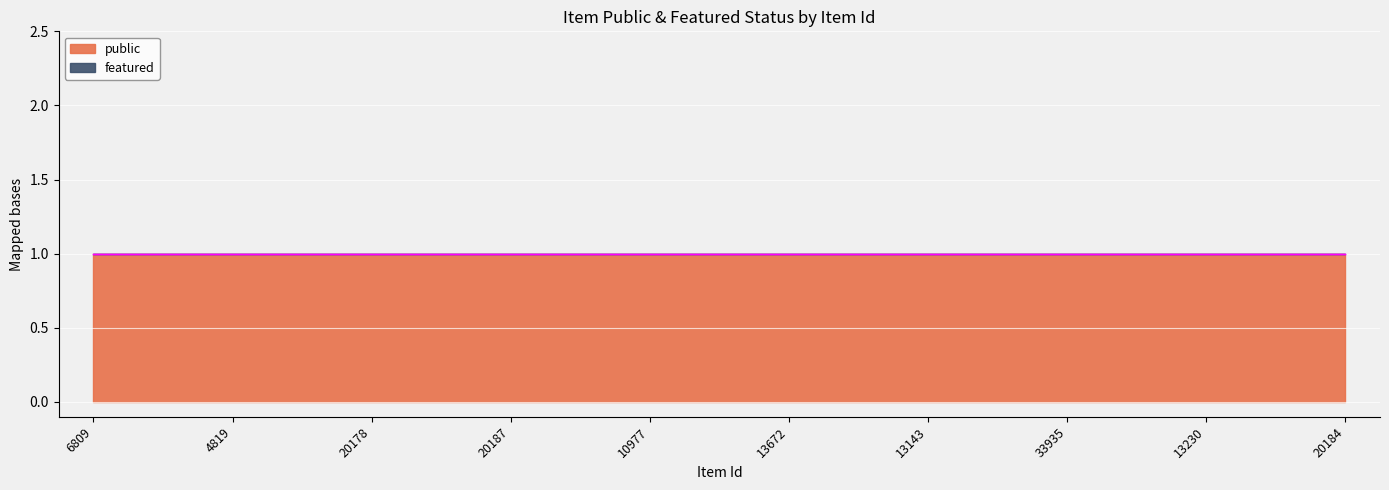

List the series in order of their peak value, highest first.

public, featured